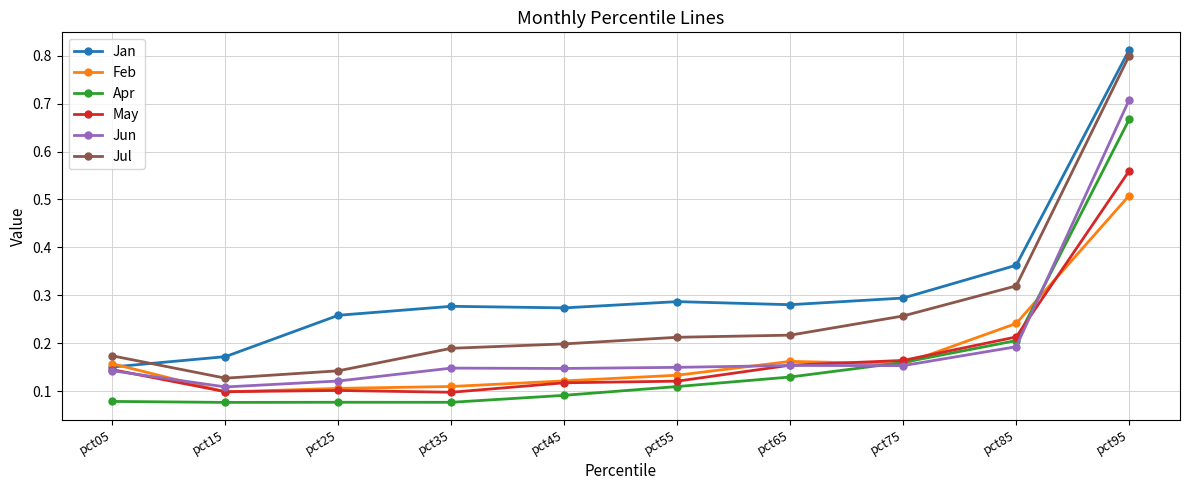

What are all the series names shown in the legend?

Jan, Feb, Apr, May, Jun, Jul